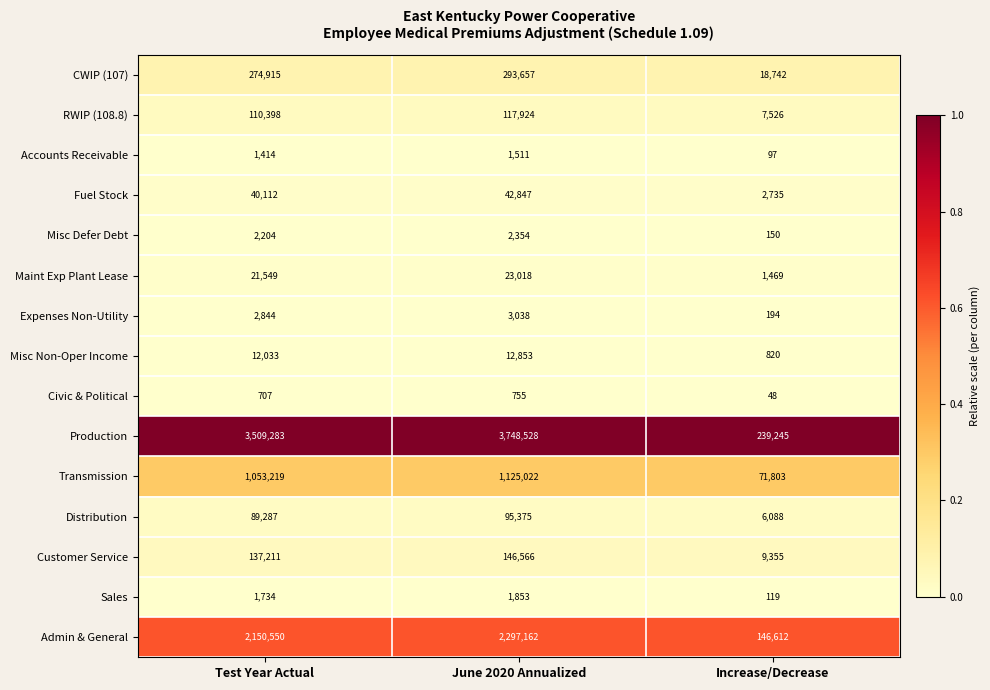

Rank the series at June 2020 Annualized from lowest to highest value.

Civic & Political, Accounts Receivable, Sales, Misc Defer Debt, Expenses Non-Utility, Misc Non-Oper Income, Maint Exp Plant Lease, Fuel Stock, Distribution, RWIP (108.8), Customer Service, CWIP (107), Transmission, Admin & General, Production